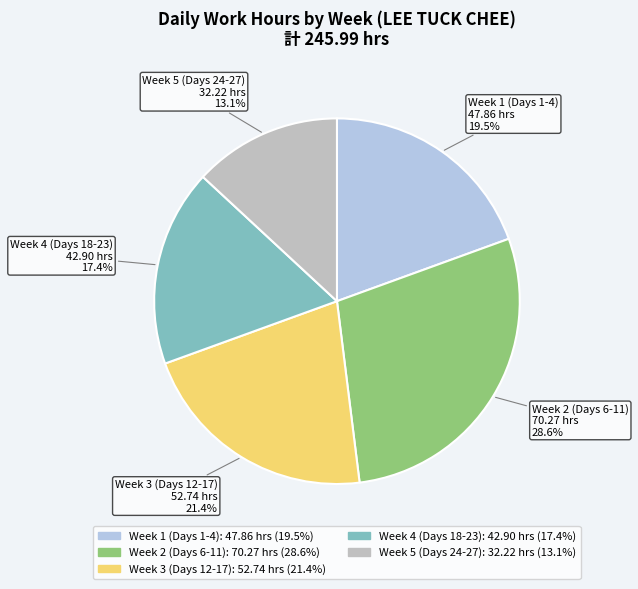

Is there a majority slice in this chart?

No